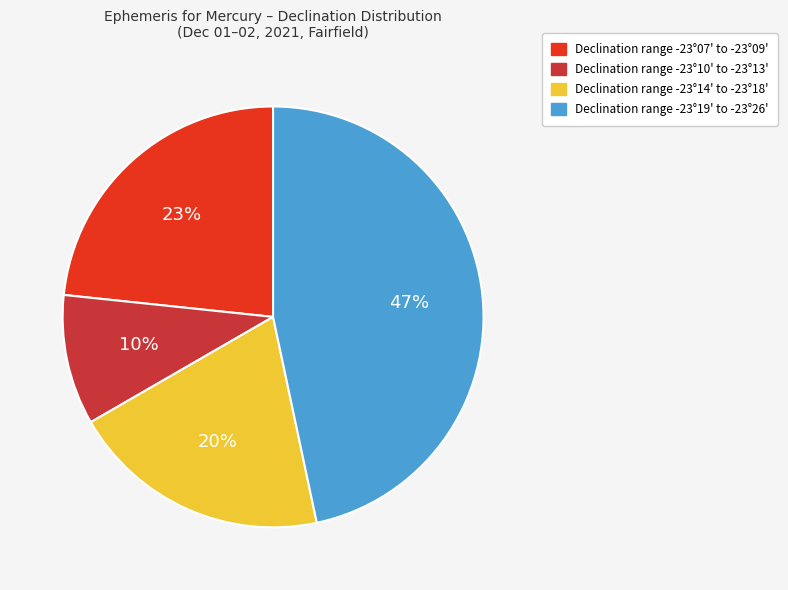

To the nearest percent, what is the average slice percentage?

25%